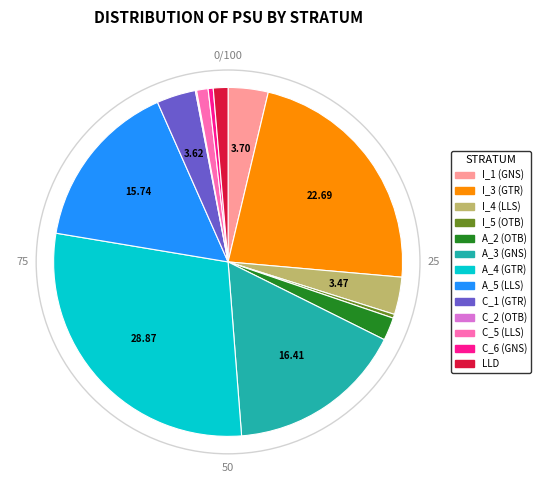

Which has a higher value, C_6 (GNS) or C_5 (LLS)?

C_5 (LLS)